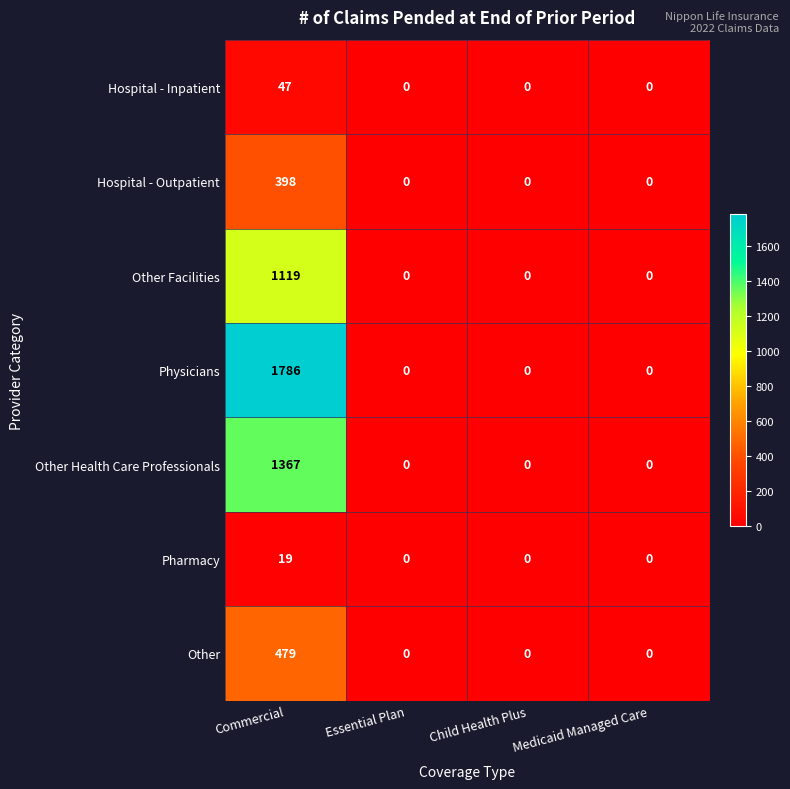

Which label corresponds to the largest value in the chart?

Commercial